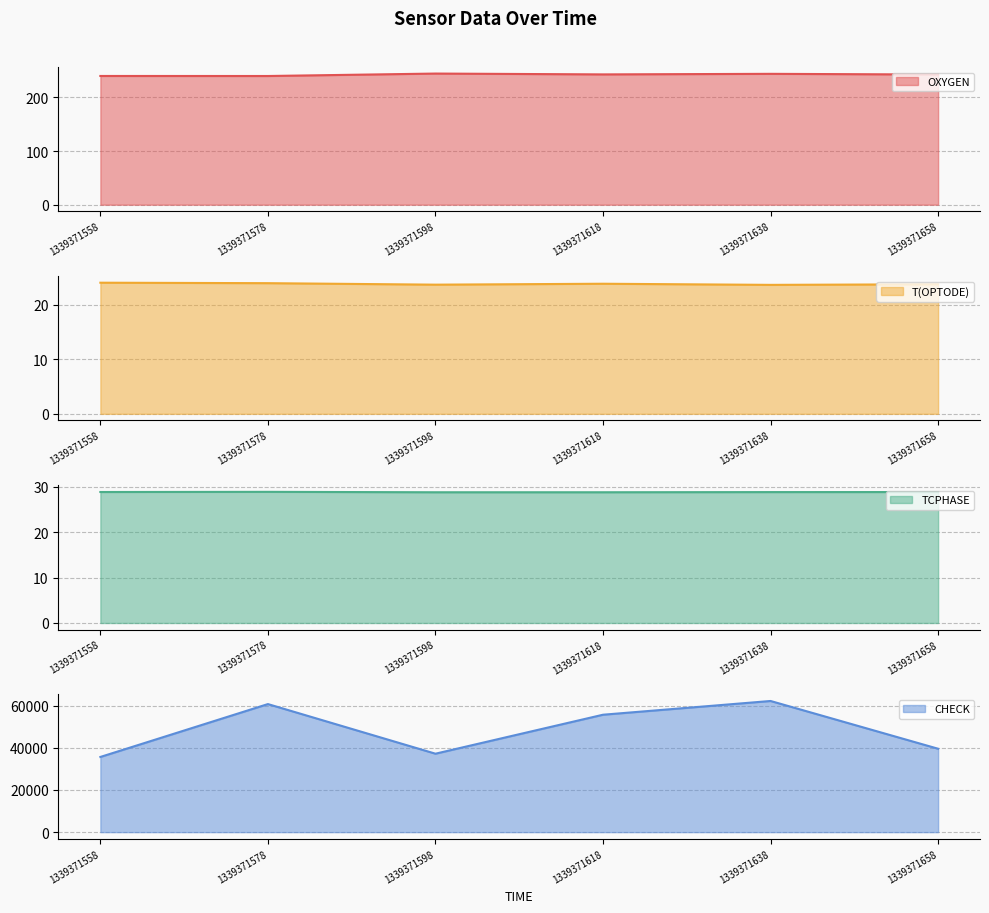

Which series has the widest spread of values?

CHECK